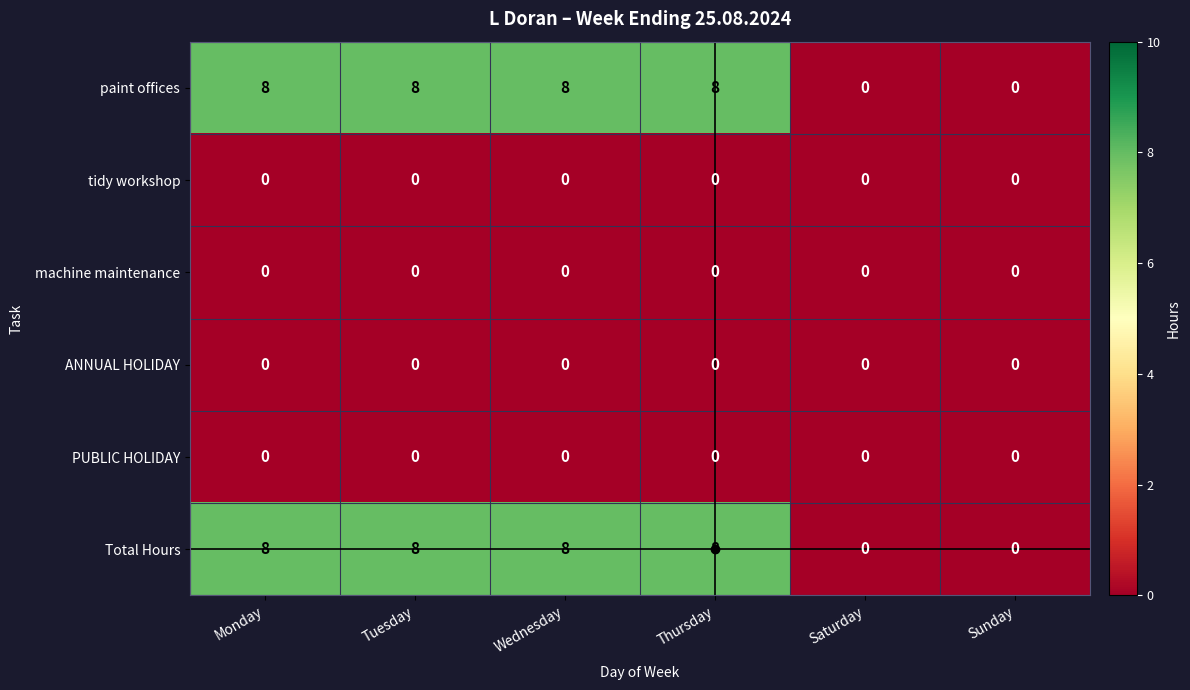

What is the average value of the paint offices series?

5